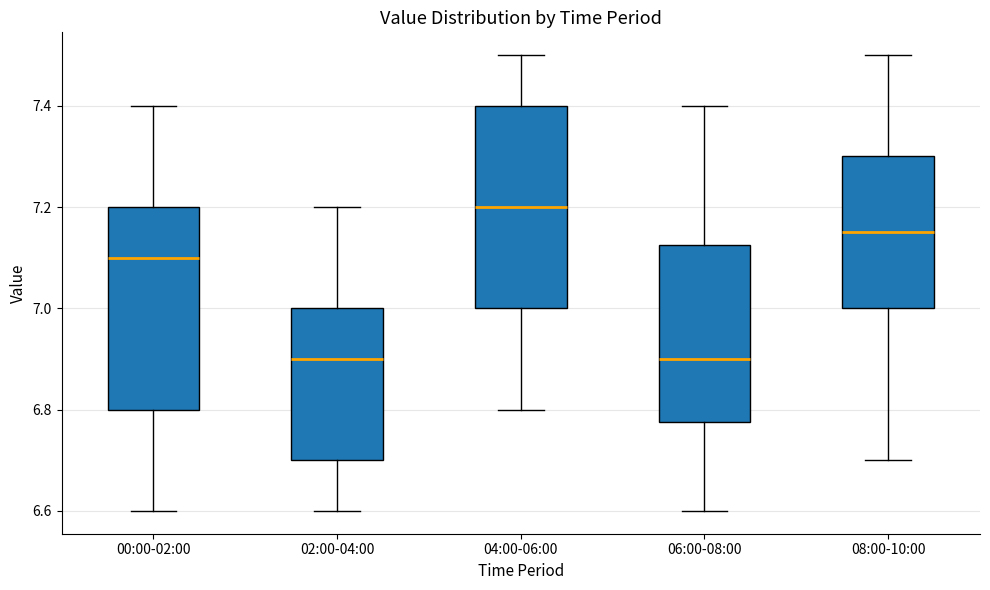

Reading left to right, read every box against the y-axis: the position of its median line, the range the box covers, and the ends of its whiskers. The values are not printed on the chart, so give them approximately, as read against the axis.

00:00-02:00: median 7.10, box 6.80 to 7.20, whiskers 6.60 to 7.40
02:00-04:00: median 6.90, box 6.70 to 7.00, whiskers 6.60 to 7.20
04:00-06:00: median 7.20, box 7.00 to 7.40, whiskers 6.80 to 7.50
06:00-08:00: median 6.90, box 6.78 to 7.12, whiskers 6.60 to 7.40
08:00-10:00: median 7.16, box 7.00 to 7.30, whiskers 6.70 to 7.50